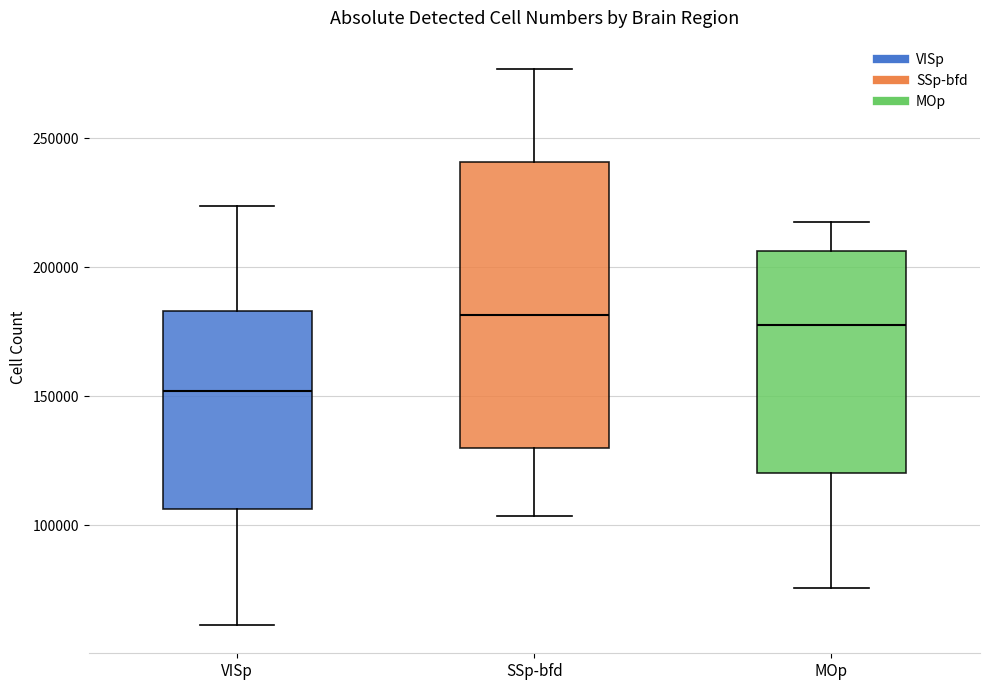

Which box has the lowest median line?

VISp